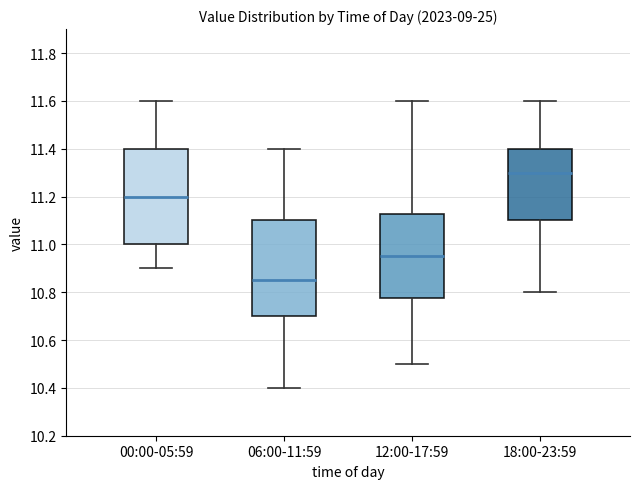

Which box has the lowest median line?

06:00-11:59